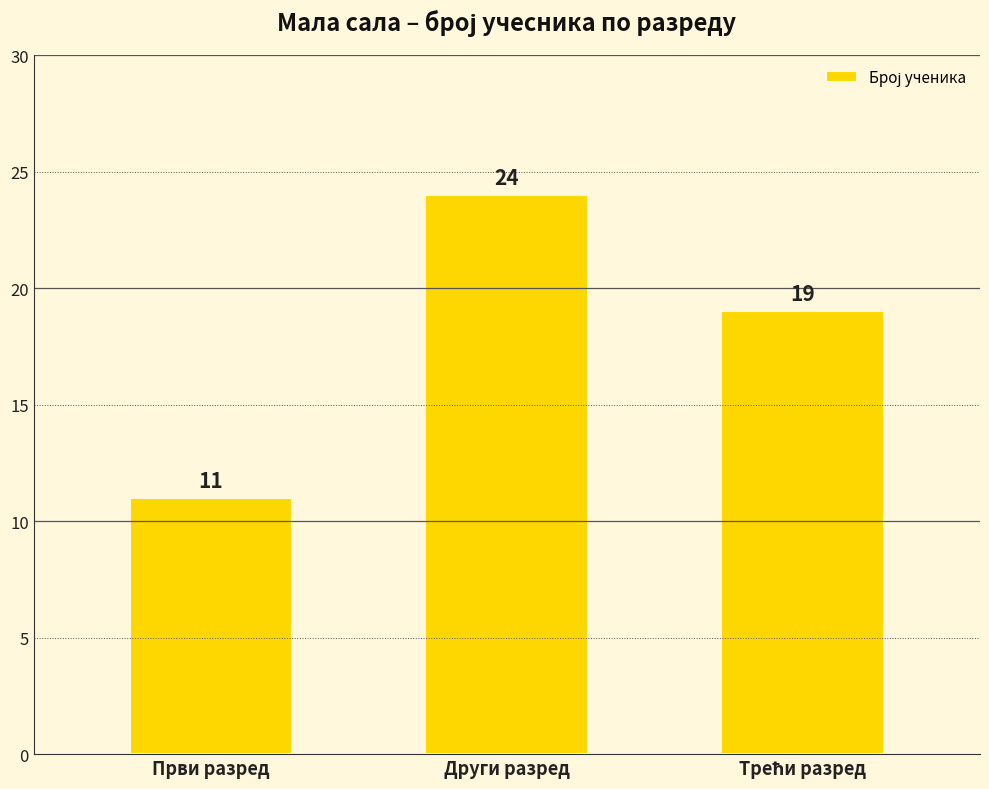

At which category does the chart reach its minimum across all series?

Први разред